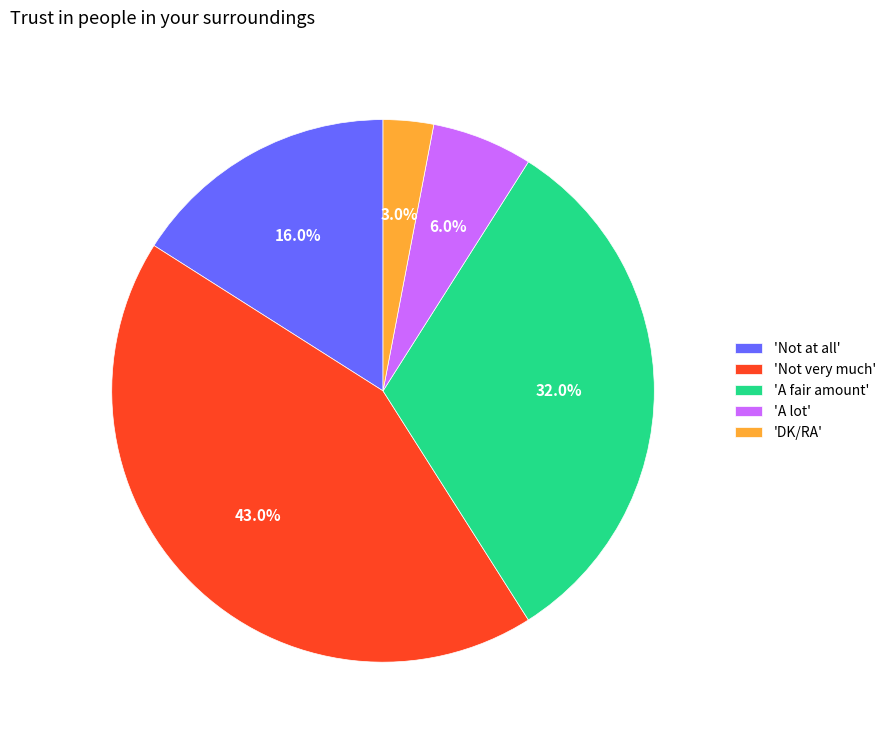

What is the total percentage of 'DK/RA' and 'Not very much'?

46.0%